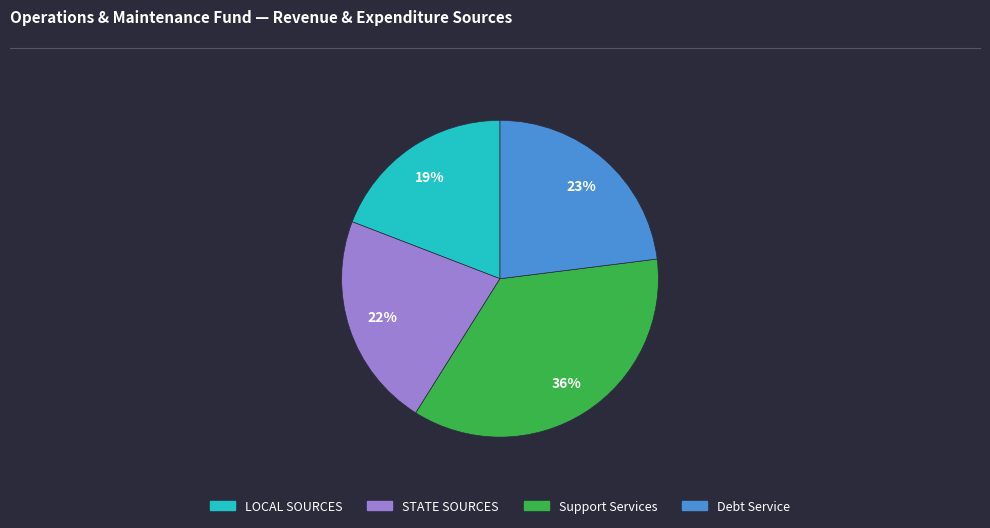

To the nearest percent, what is the average slice percentage?

25%